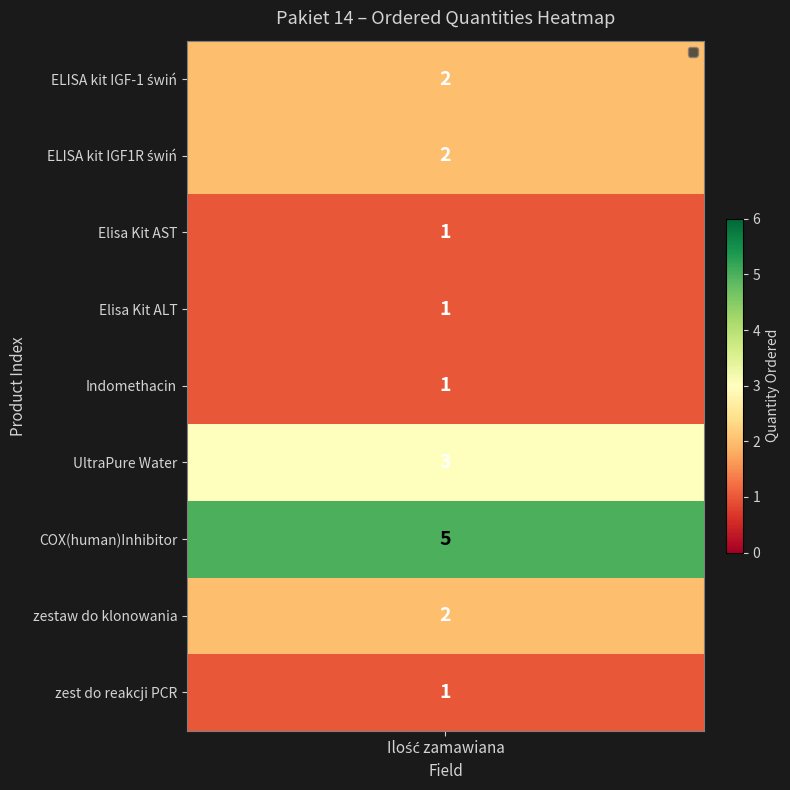

Which has a higher value, ELISA kit IGF-1 świń or ELISA kit IGF1R świń?

ELISA kit IGF-1 świń